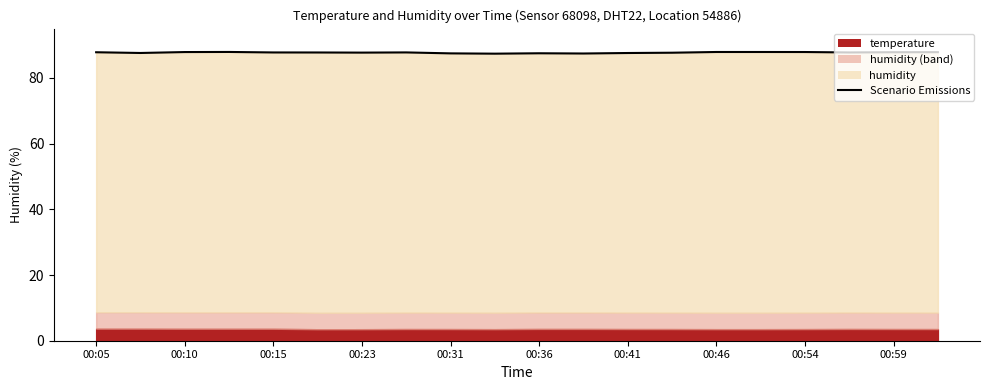

Does the chart have visible grid lines?

No